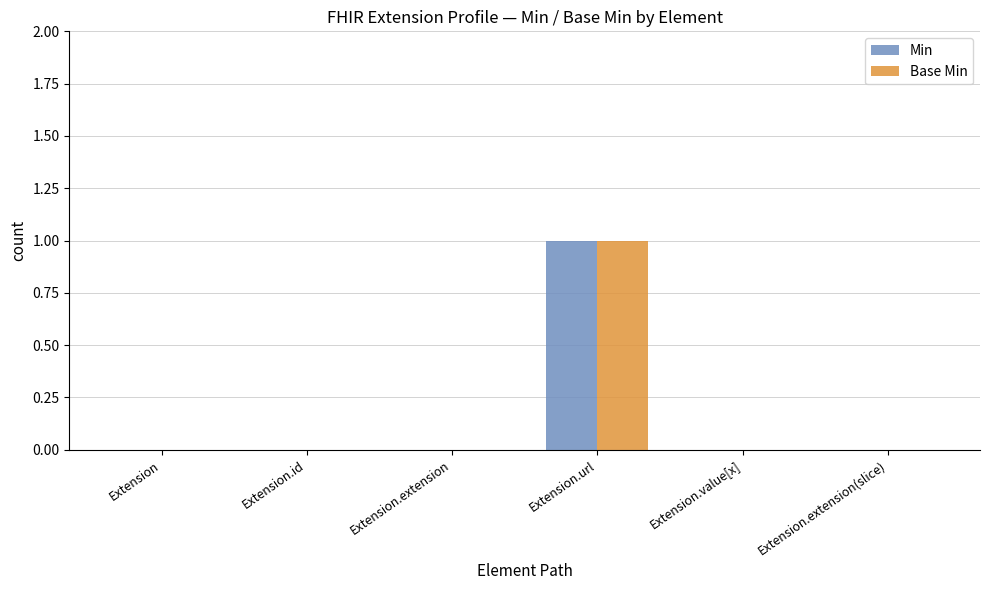

At which category is the sum across all series the highest?

Extension.url